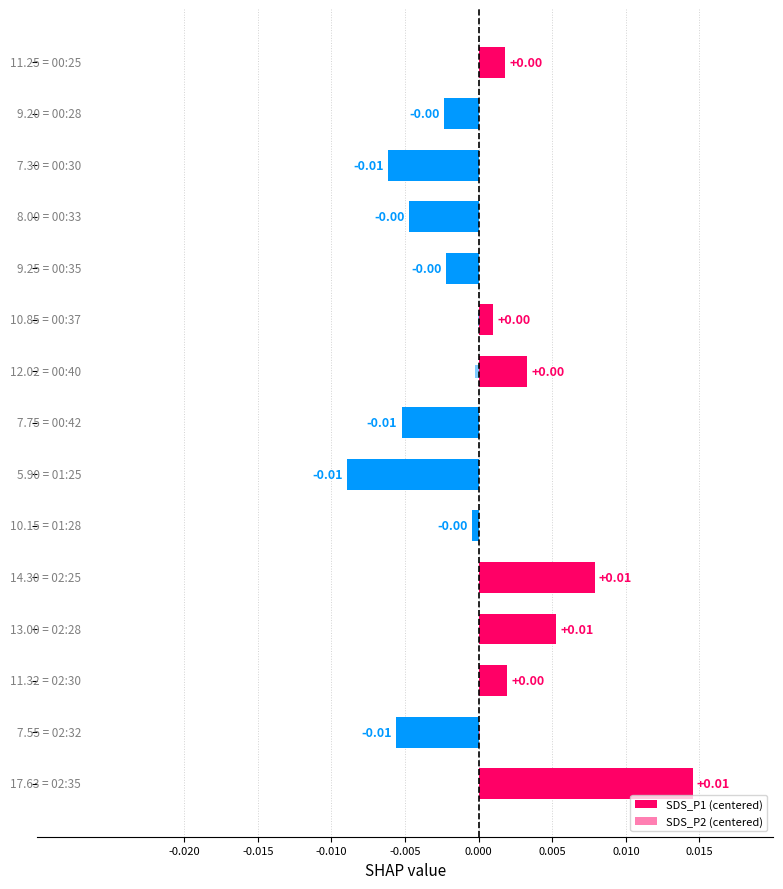

Rank the series by their average value, from highest to lowest.

SDS_P2 (centered), SDS_P1 (centered)